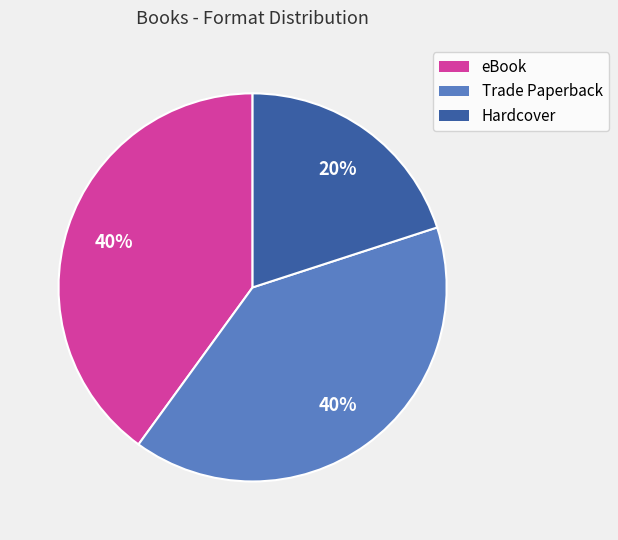

Which slice is the smallest?

Hardcover